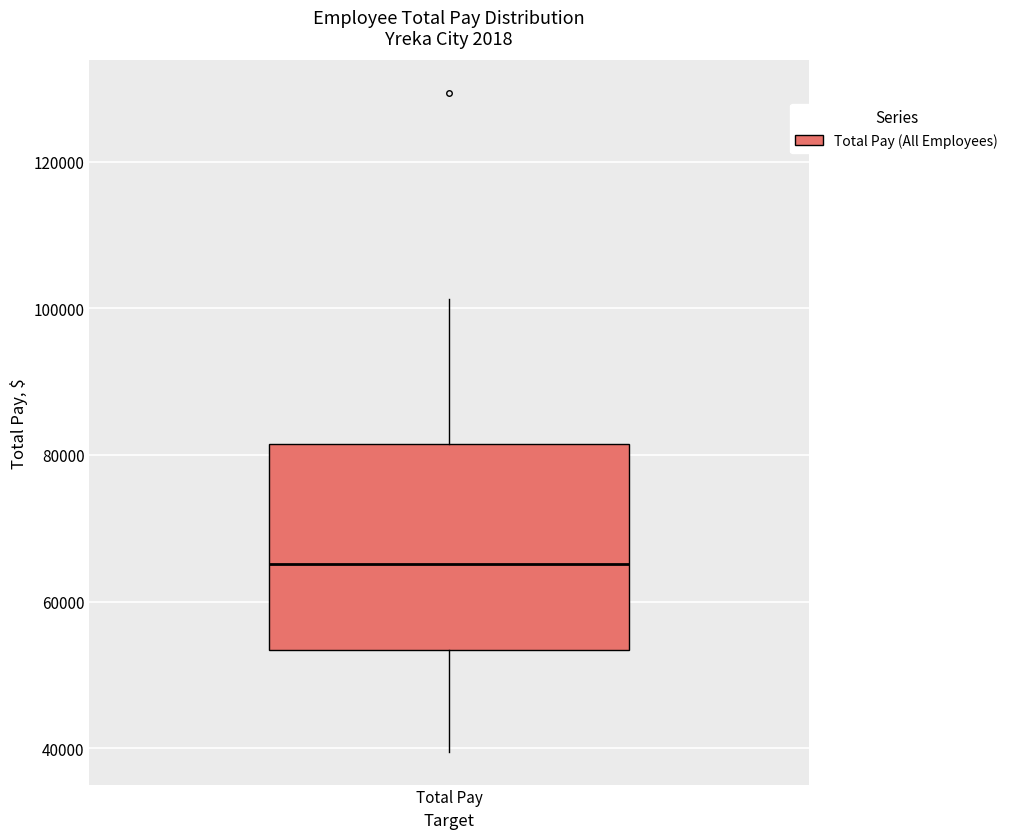

Transcribe this box plot: give where the median line is, the range the box spans, and where the two whiskers end, as read against the y-axis. The values are not printed on the chart, so give them approximately, as read against the axis.

median 66000, box 54000 to 82000, whiskers 40000 to 102000